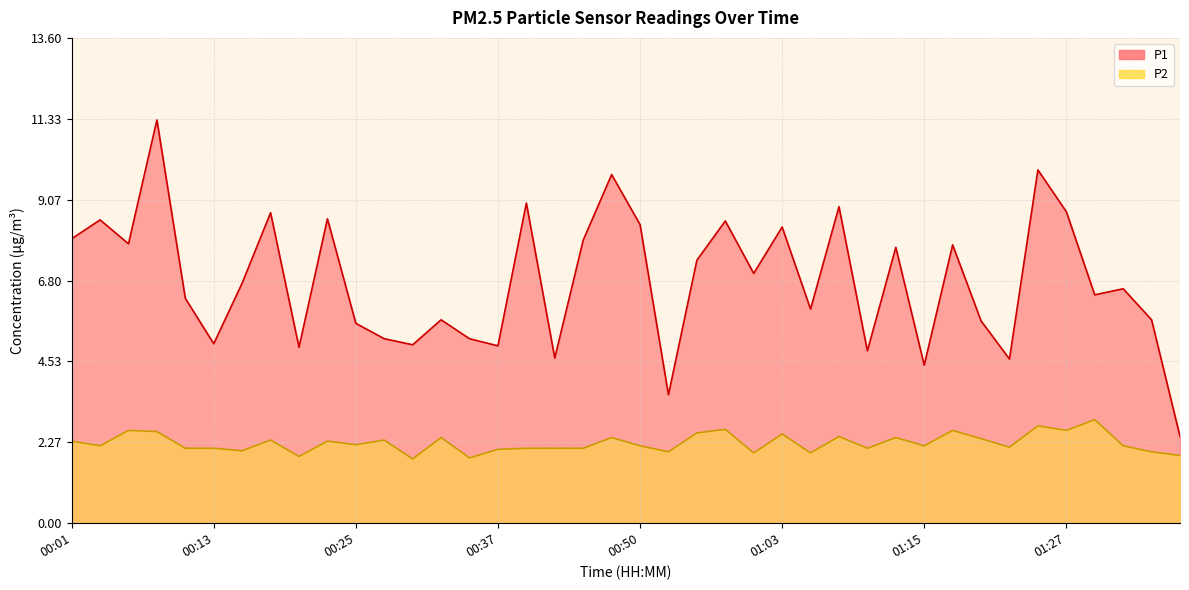

True or false: P2 and P1 cross at least once.

False